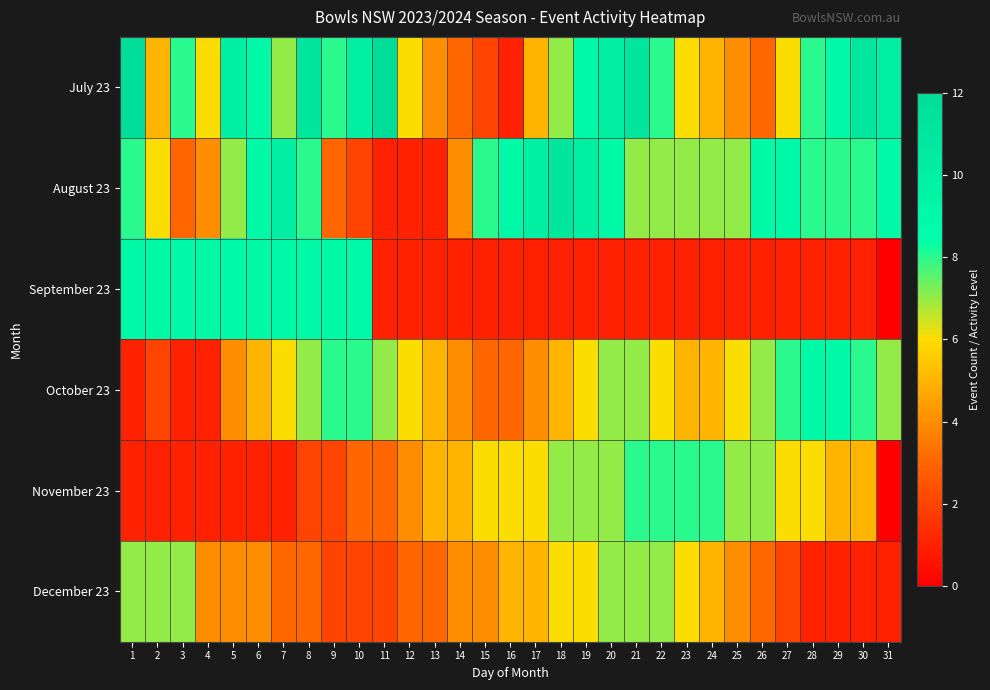

Reading left to right, what are all the values shown in this chart?

July 23: 1=12	2=5	3=8	4=6	5=10	6=9	7=7	8=11	9=8	10=10	11=12	12=6	13=4	14=3	15=2	16=1	17=5	18=7	19=9	20=10	21=11	22=8	23=6	24=5	25=4	26=3	27=6	28=8	29=9	30=11	31=10
August 23: 1=8	2=6	3=3	4=4	5=7	6=9	7=10	8=8	9=3	10=2	11=1	12=1	13=1	14=4	15=8	16=9	17=10	18=11	19=10	20=9	21=7	22=7	23=7	24=7	25=7	26=9	27=9	28=8	29=8	30=8	31=9
September 23: 1=9	2=9	3=9	4=9	5=9	6=9	7=9	8=9	9=9	10=9	11=1	12=1	13=1	14=1	15=1	16=1	17=1	18=1	19=1	20=1	21=1	22=1	23=1	24=1	25=1	26=1	27=1	28=1	29=1	30=1	31=0
October 23: 1=1	2=2	3=1	4=1	5=4	6=5	7=6	8=7	9=8	10=8	11=7	12=6	13=5	14=4	15=3	16=3	17=4	18=5	19=6	20=7	21=7	22=6	23=5	24=5	25=6	26=7	27=8	28=9	29=9	30=8	31=7
November 23: 1=1	2=1	3=1	4=1	5=1	6=1	7=1	8=2	9=2	10=3	11=3	12=4	13=5	14=5	15=6	16=6	17=6	18=7	19=7	20=7	21=8	22=8	23=8	24=8	25=7	26=7	27=6	28=6	29=5	30=5	31=0
December 23: 1=7	2=7	3=7	4=4	5=4	6=4	7=3	8=3	9=2	10=2	11=2	12=3	13=3	14=4	15=4	16=5	17=5	18=6	19=6	20=7	21=7	22=7	23=6	24=5	25=4	26=3	27=2	28=1	29=1	30=1	31=1